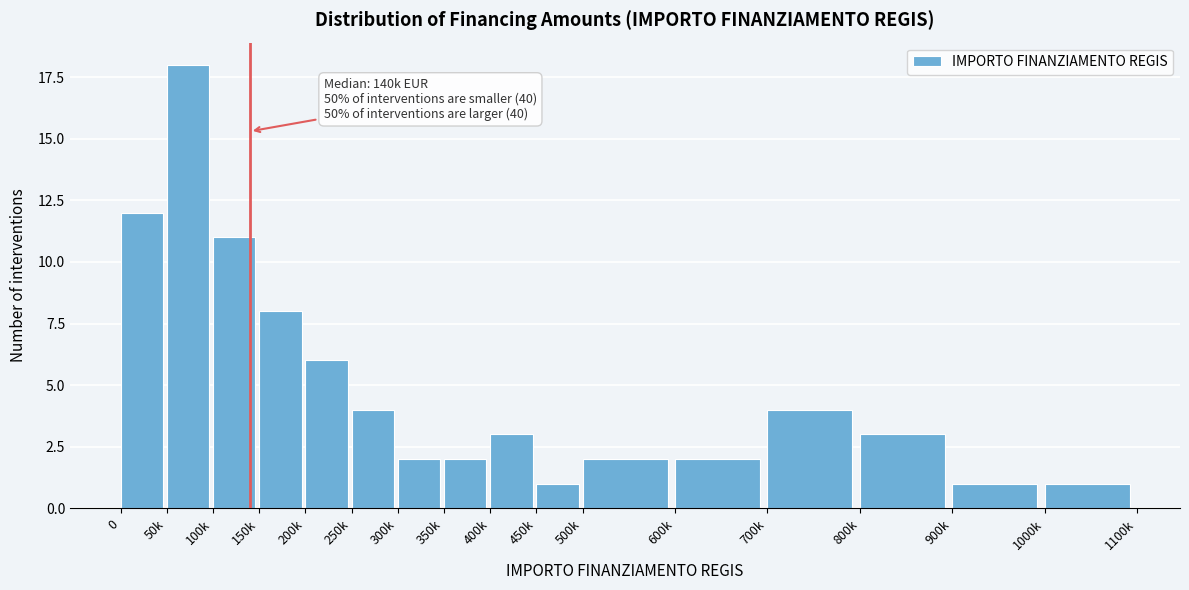

Reading right to left, extract all data points from this chart.

1	1	3	4	2	2	1	3	2	2	4	6	8	11	18	12